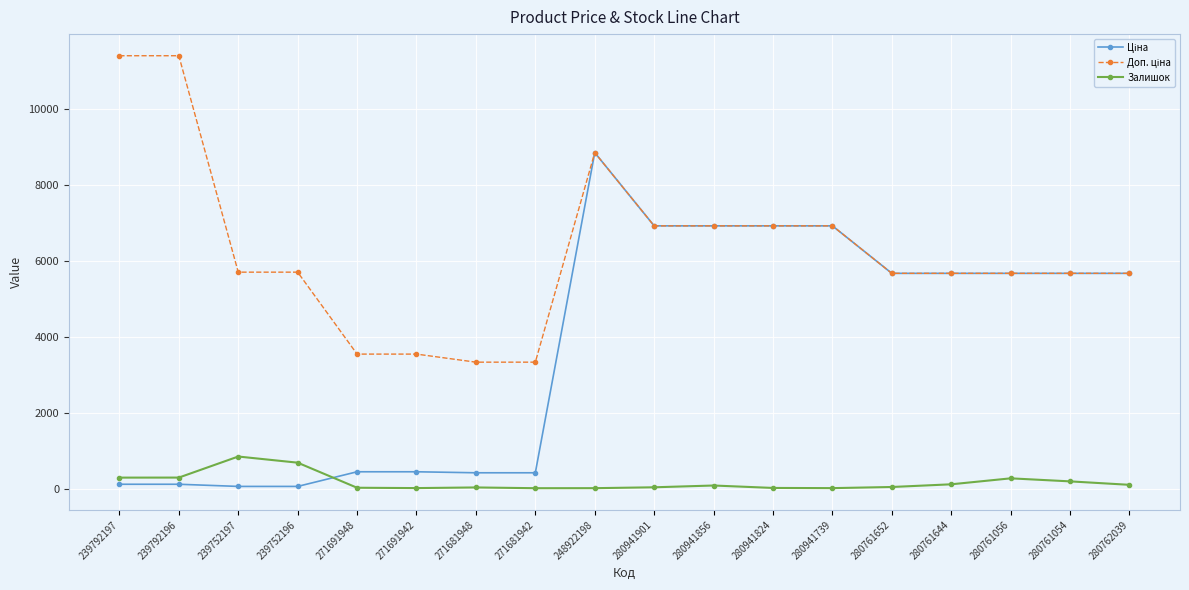

What is the total value across all series at 239792196?

11814.1